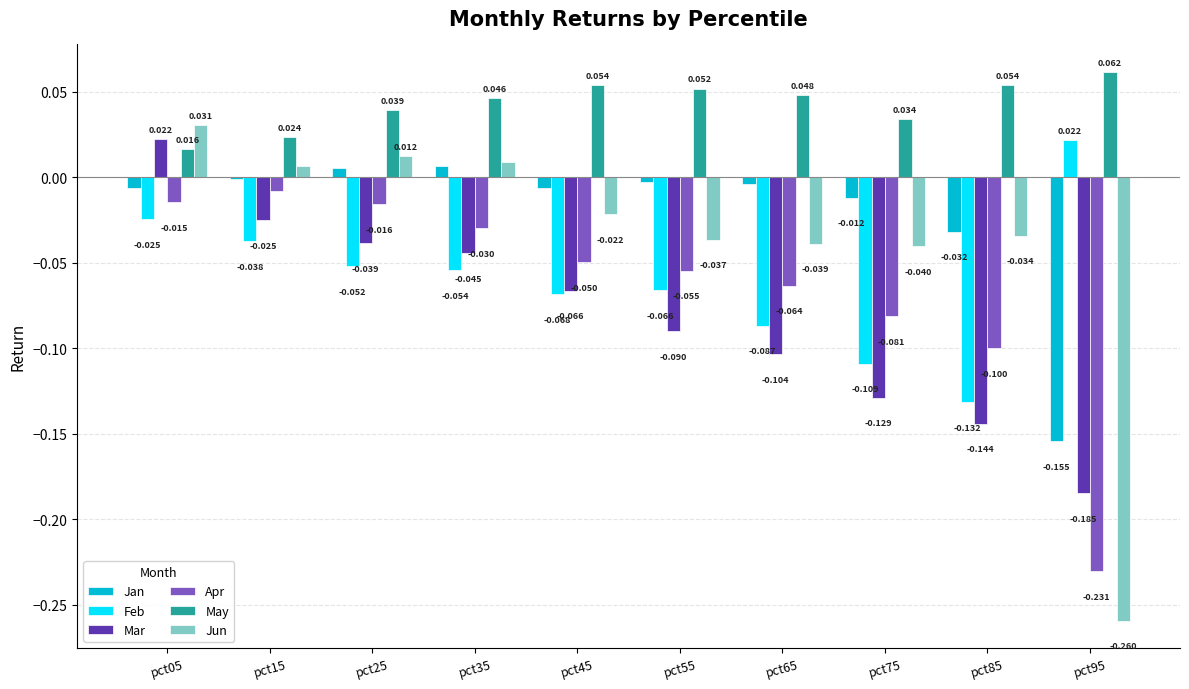

Is the value of Apr at pct85 greater than the value of May at pct85?

No